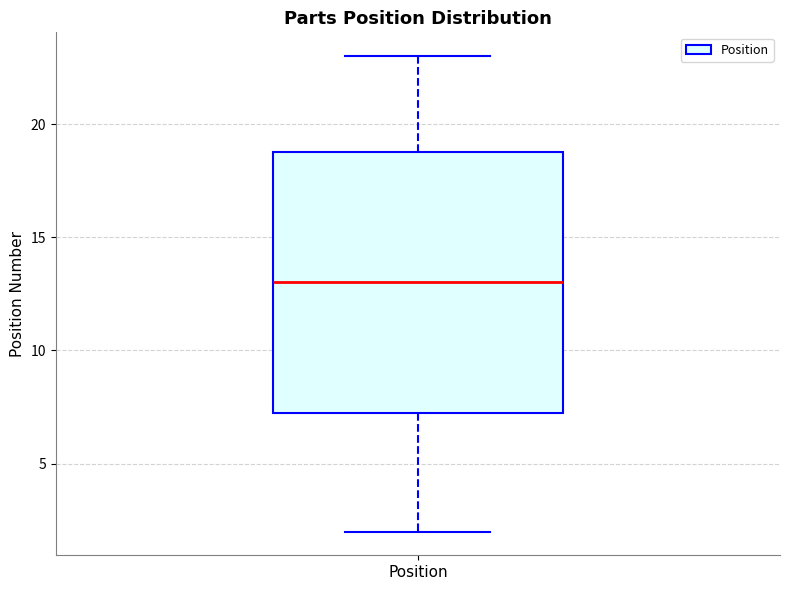

Read this box plot against the y-axis: the position of the median line, the range covered by the box, and the ends of both whiskers. The values are not printed on the chart, so give them approximately, as read against the axis.

median 13.0, box 7.5 to 19.0, whiskers 2.0 to 23.0